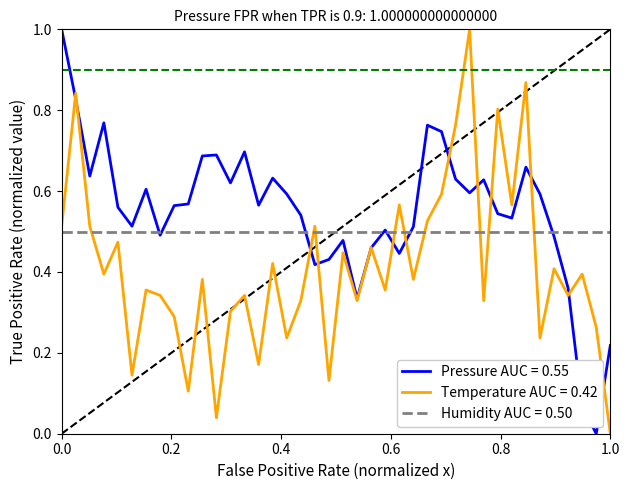

After their last crossing, which series has the higher values: Temperature AUC = 0.42 or Humidity AUC = 0.50?

Humidity AUC = 0.50